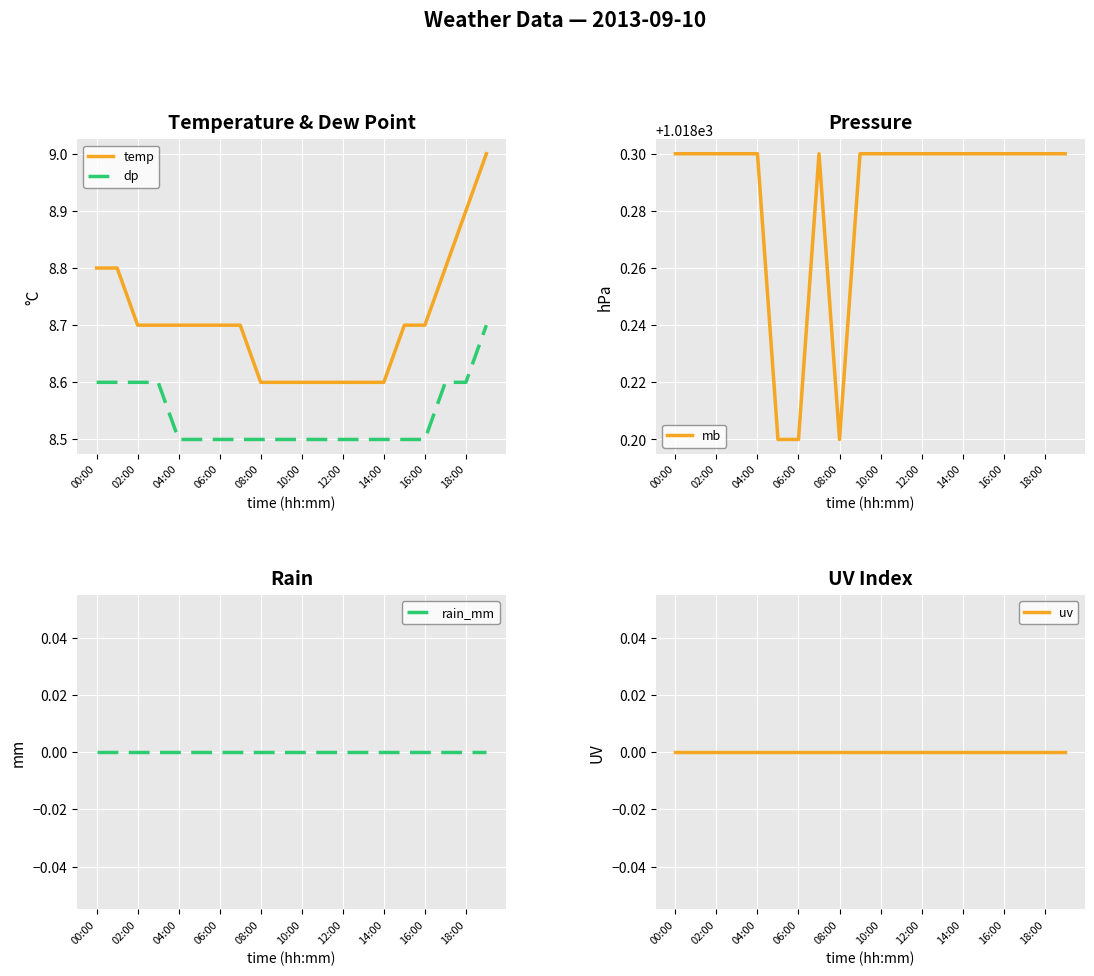

Is it true that temp equals 8.7 at 16:00?

True